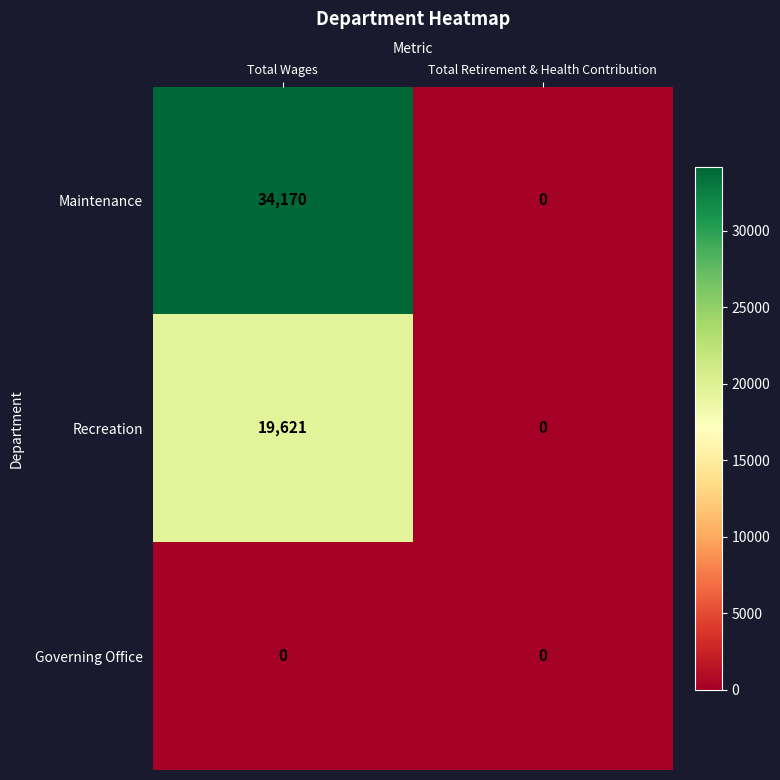

Which category has the highest value across all series?

Total Wages